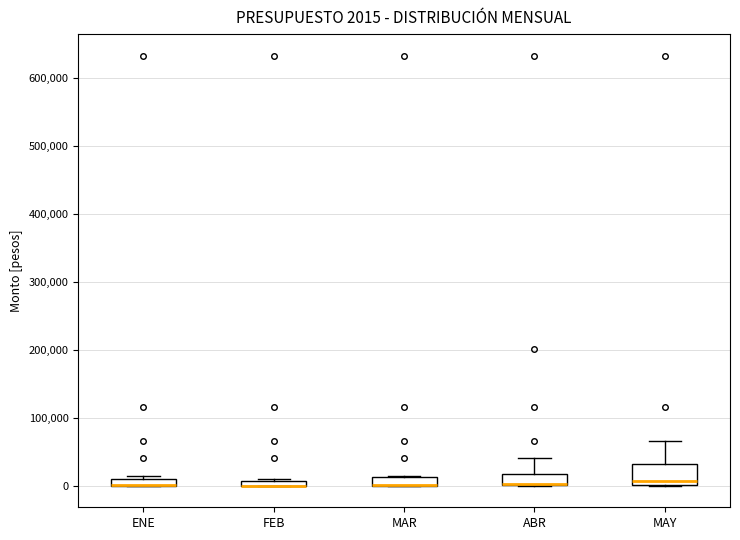

Comparing the boxes themselves (not the whiskers), which one is the tallest?

MAY